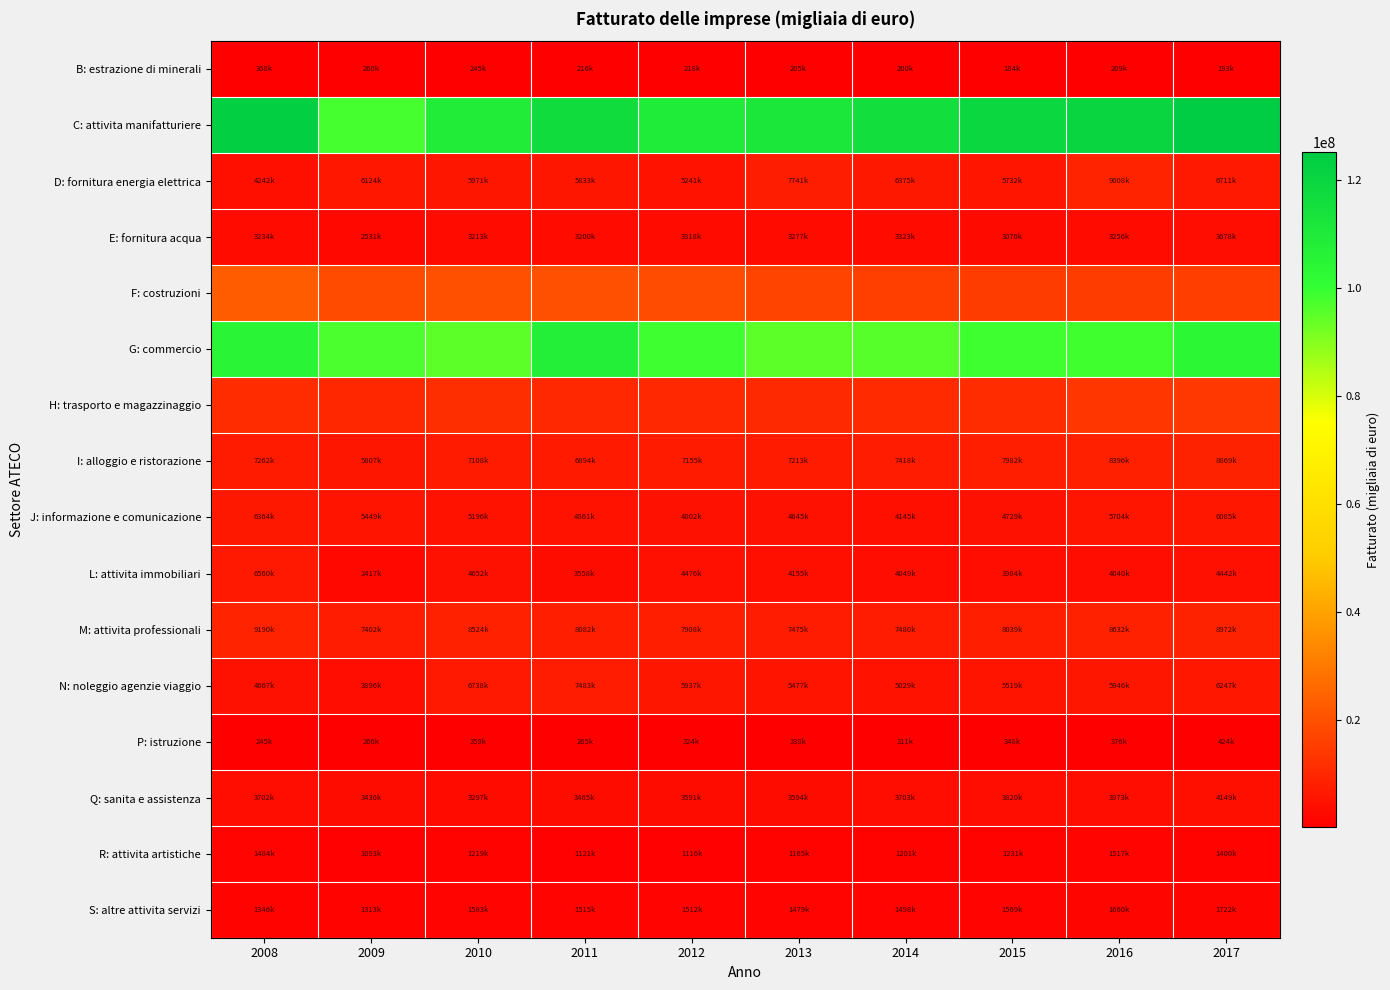

What is the difference between the highest and lowest values at 2012?

109551127